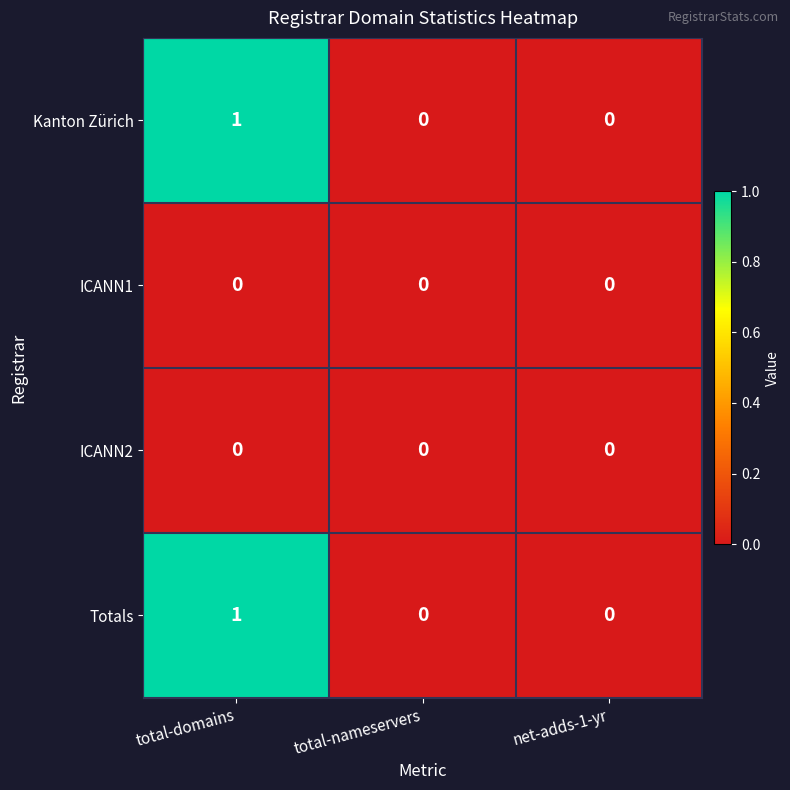

True or false: Totals has a value of 0 at net-adds-1-yr.

True